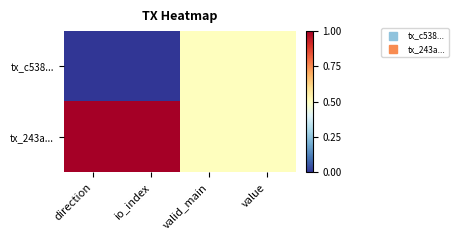

Which series has the widest spread of values?

tx_c538...